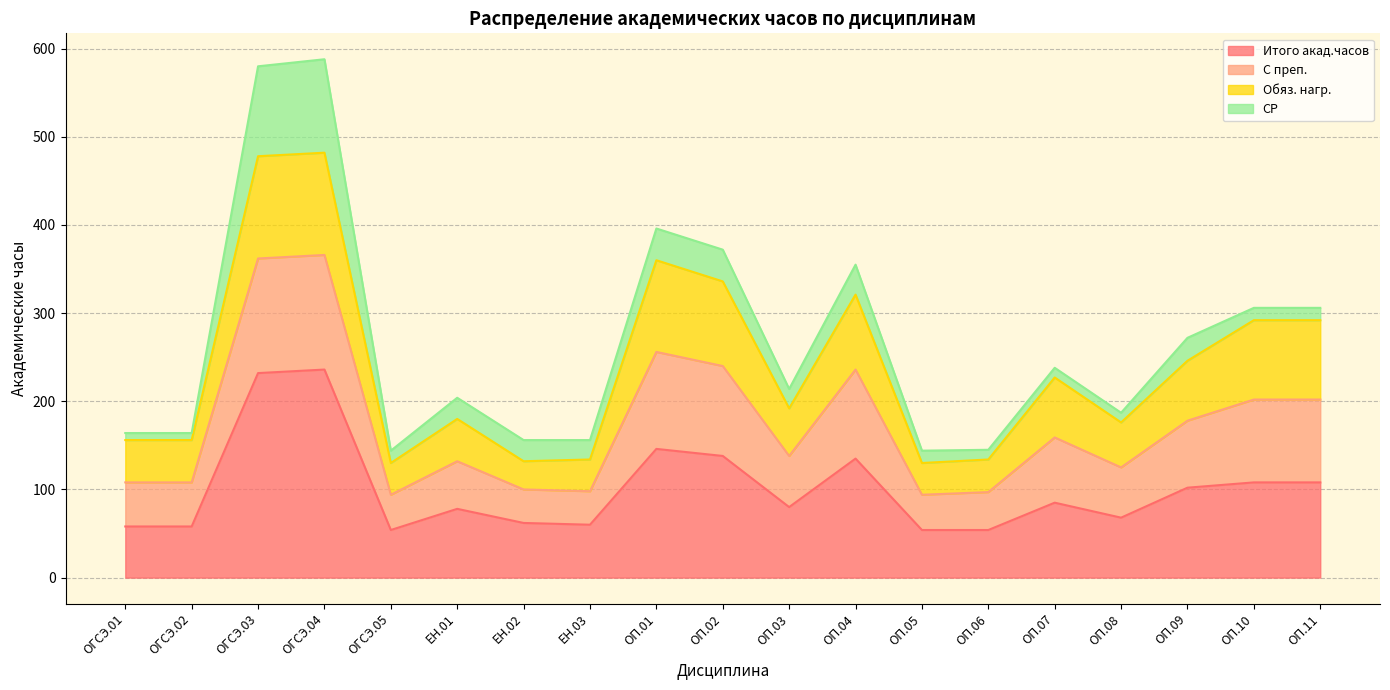

At which category is the sum across all series the highest?

ОГСЭ.04